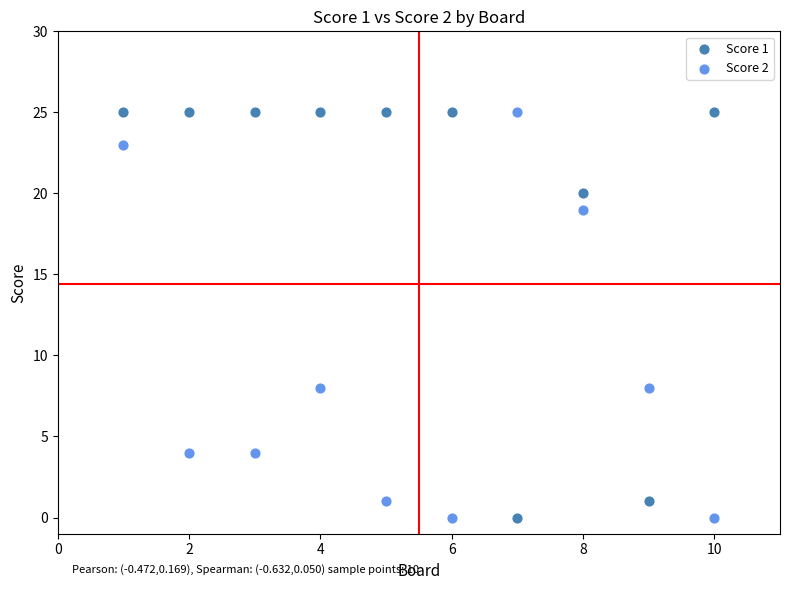

What is the X range (max minus min) for the scatter plot?

9